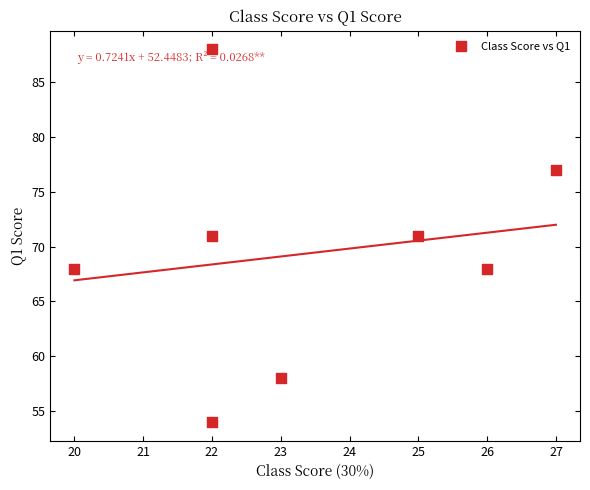

What is the range of X values (max minus min)?

7